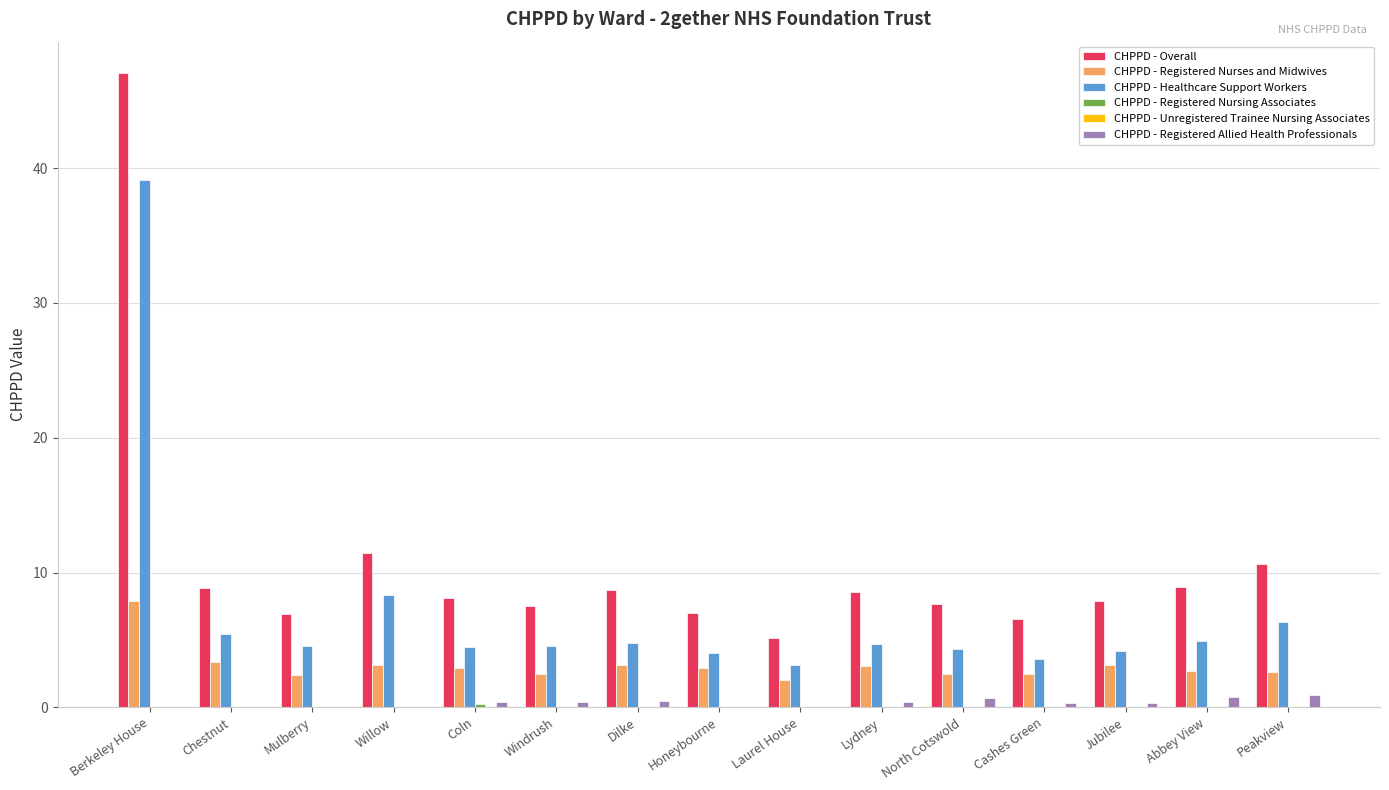

What value does the CHPPD - Overall series have at North Cotswold?

7.7